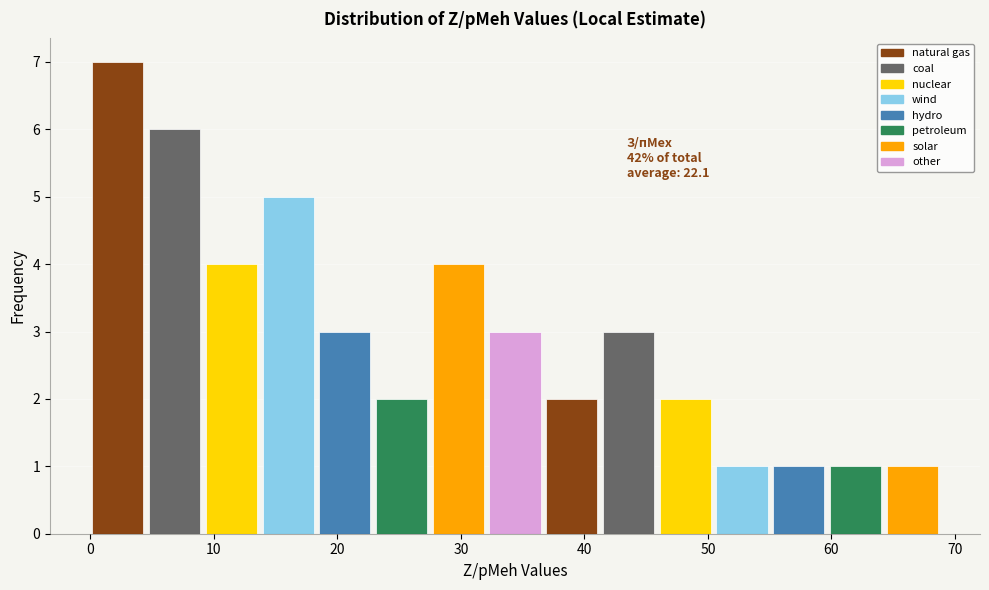

Over which range of the x-axis is the bar tallest?

0 to 5